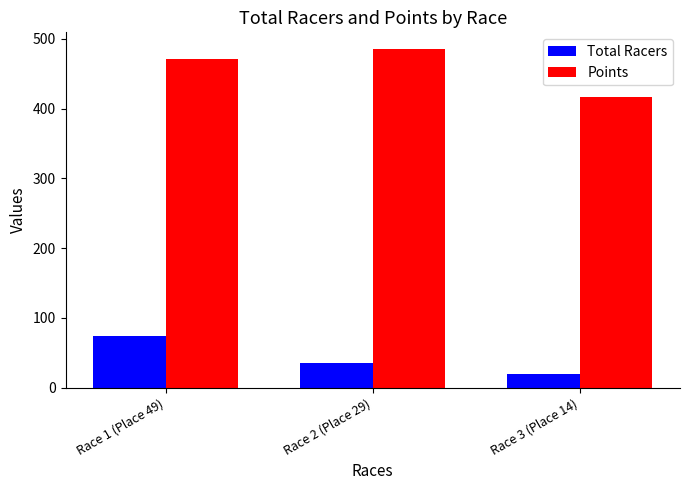

What is the sum of the Points values at Race 2 (Place 29) and Race 3 (Place 14)?

901.9